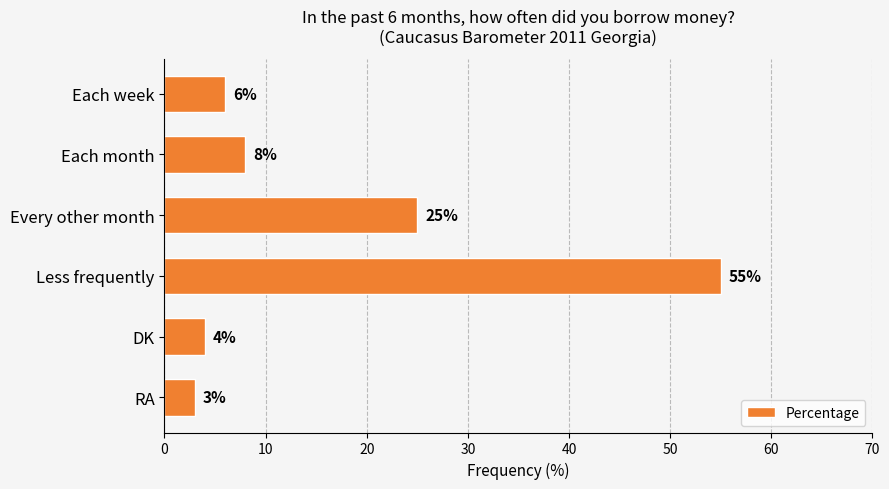

At which category does the chart reach its minimum across all series?

RA